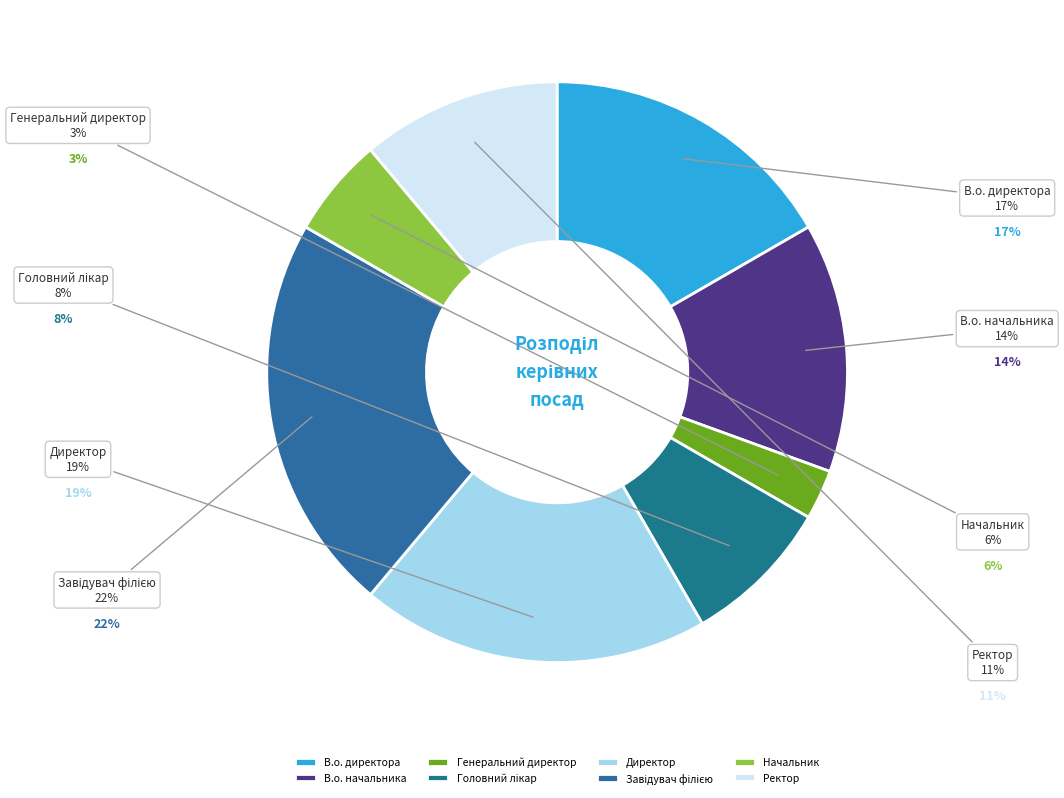

What percentage do В.о. начальника and В.о. директора together represent?

30.6%